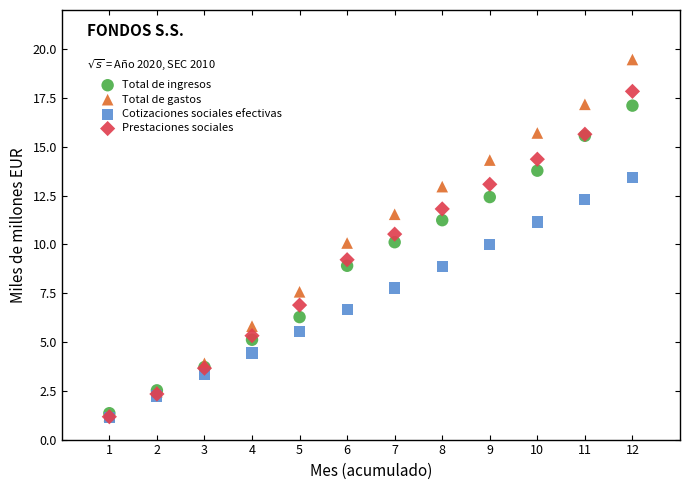

Which series has the largest Y range (max minus min)?

Total de gastos